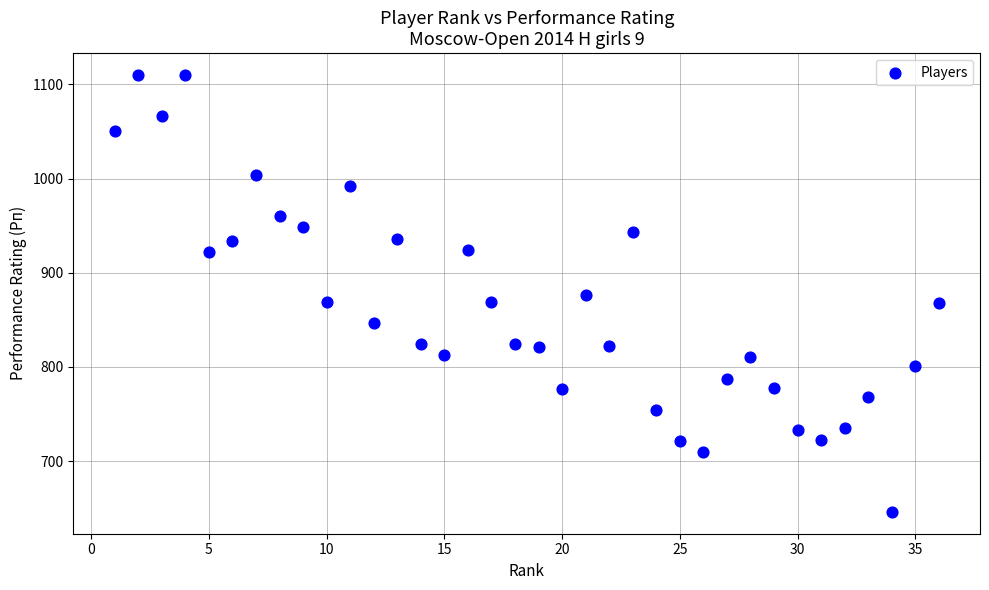

What is the range of X values (max minus min)?

35